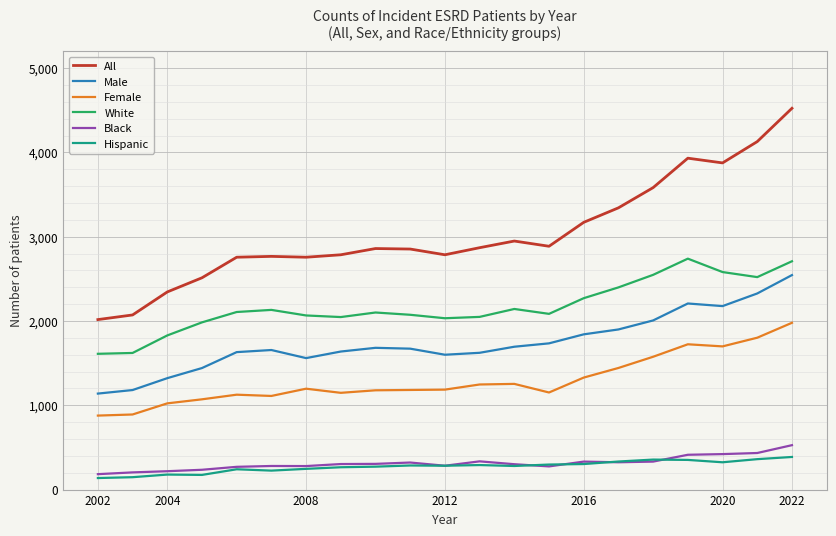

What is the minimum value shown in the chart?

137